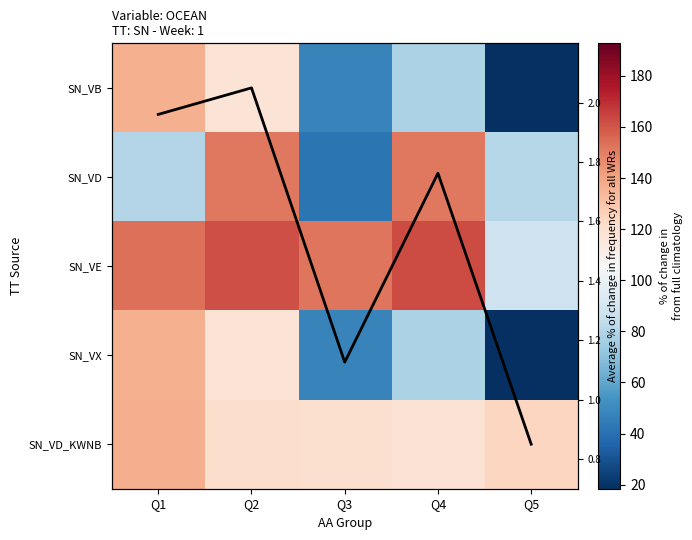

How many data points in SN_VE are above 153?

3